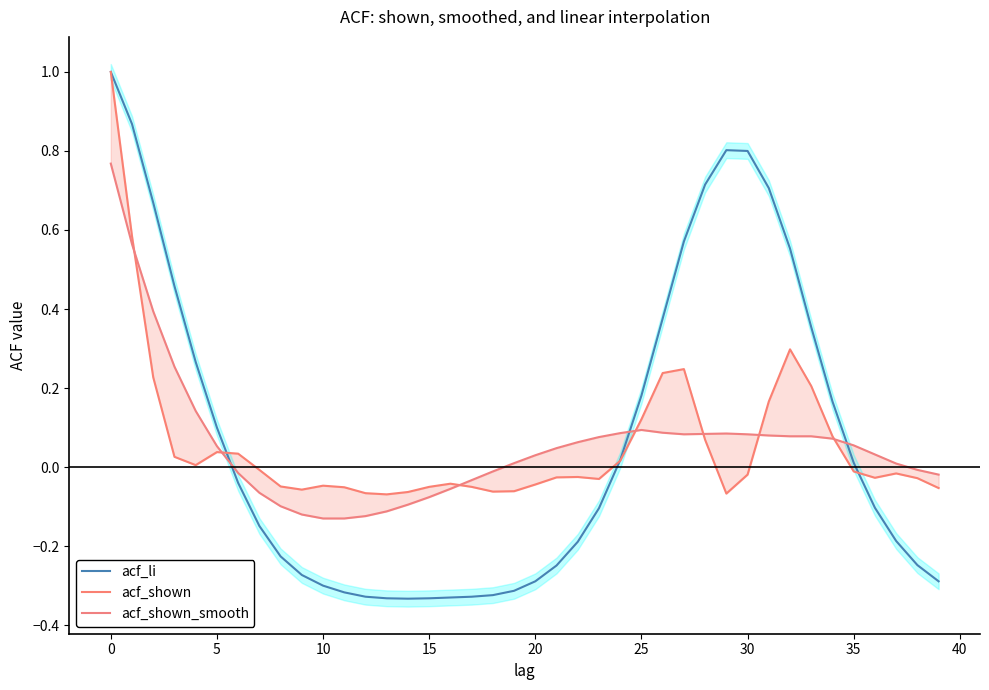

How many lines are shown in the chart?

3